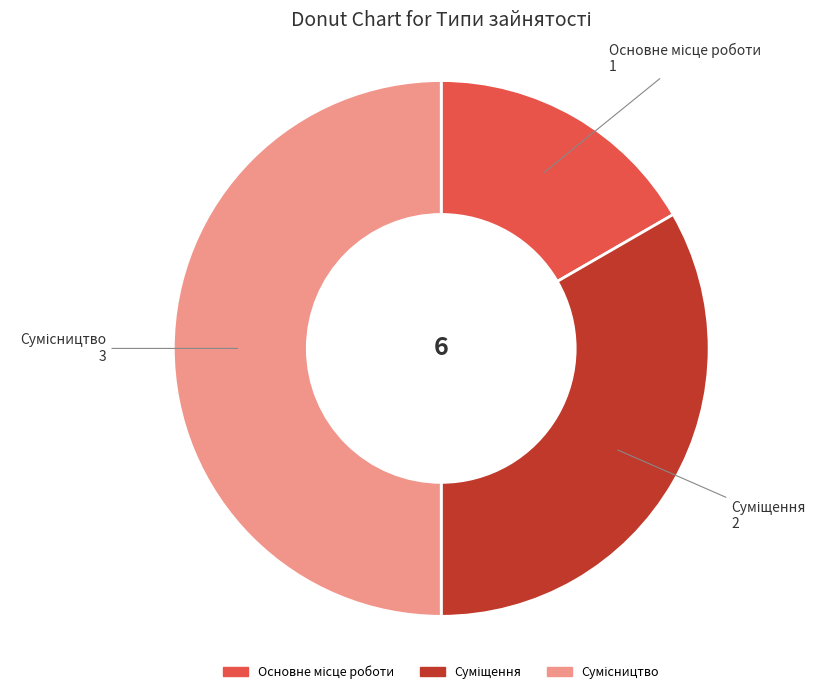

To the nearest percent, what is the difference between the Сумісництво and Основне місце роботи slice percentages?

33%